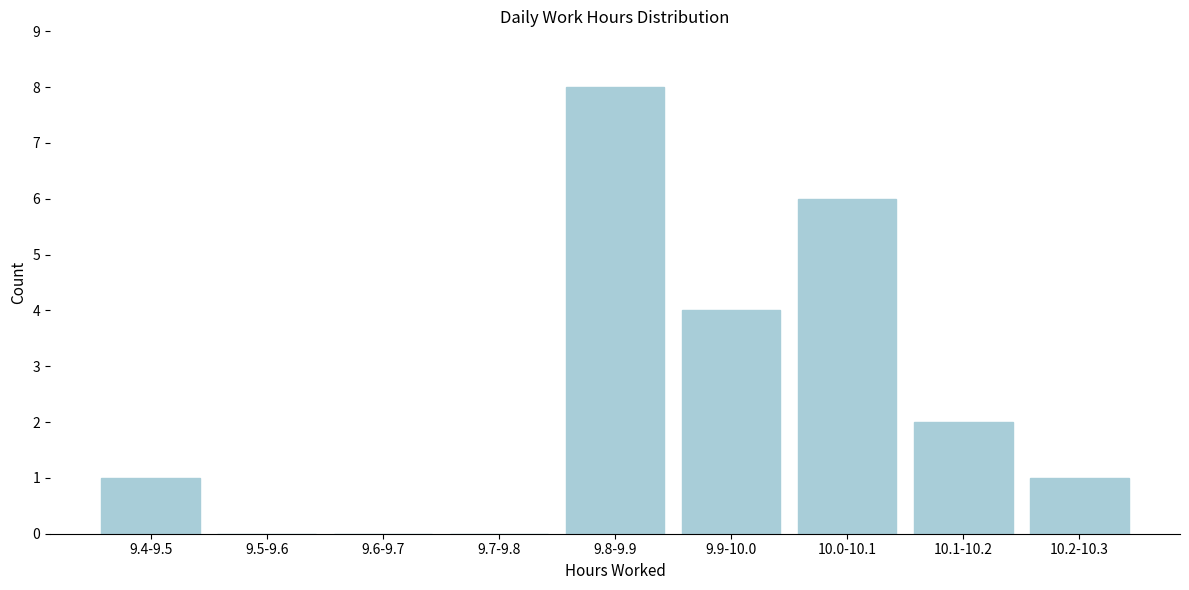

Reading right to left, list all the values displayed in this chart.

10.2-10.3=1	10.1-10.2=2	10.0-10.1=6	9.9-10.0=4	9.8-9.9=8	9.7-9.8=0	9.6-9.7=0	9.5-9.6=0	9.4-9.5=1